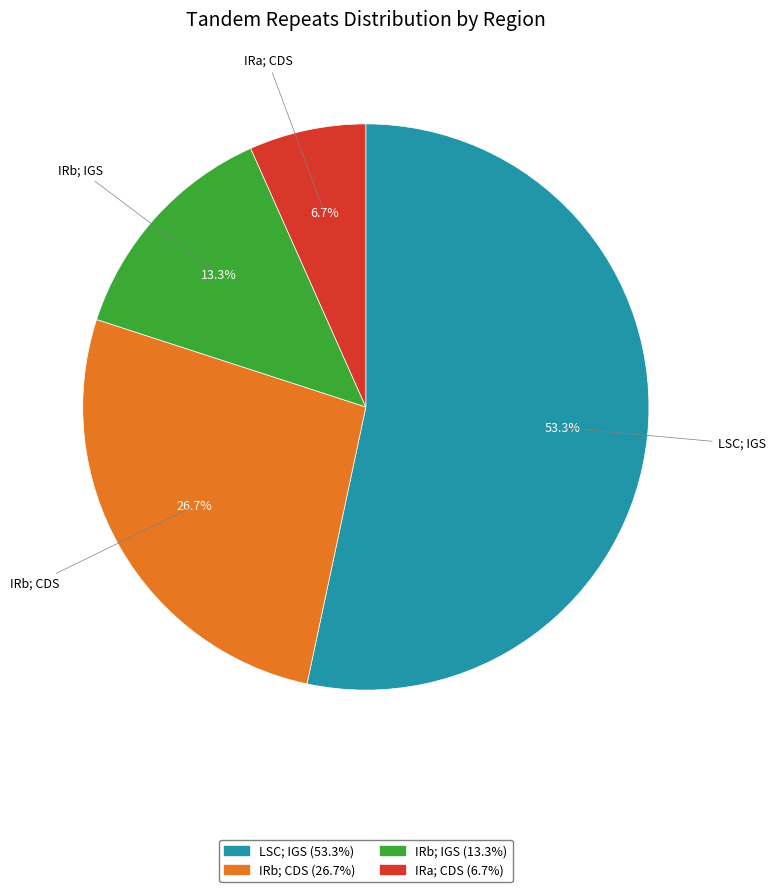

To the nearest percent, what percentage of the pie is IRb; CDS?

27%